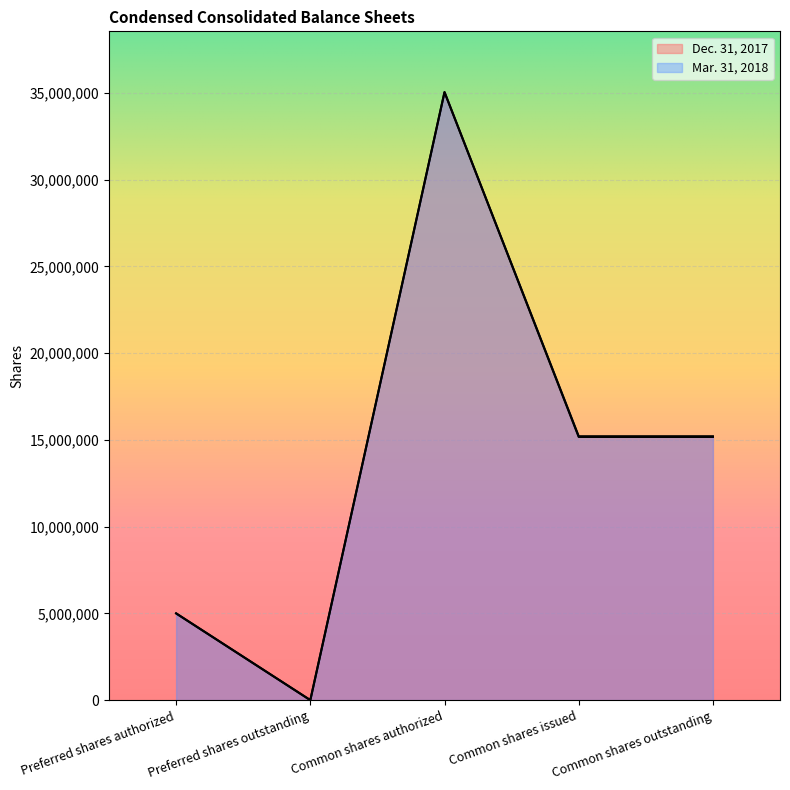

At which category does Dec. 31, 2017 reach its first local valley?

Preferred shares outstanding